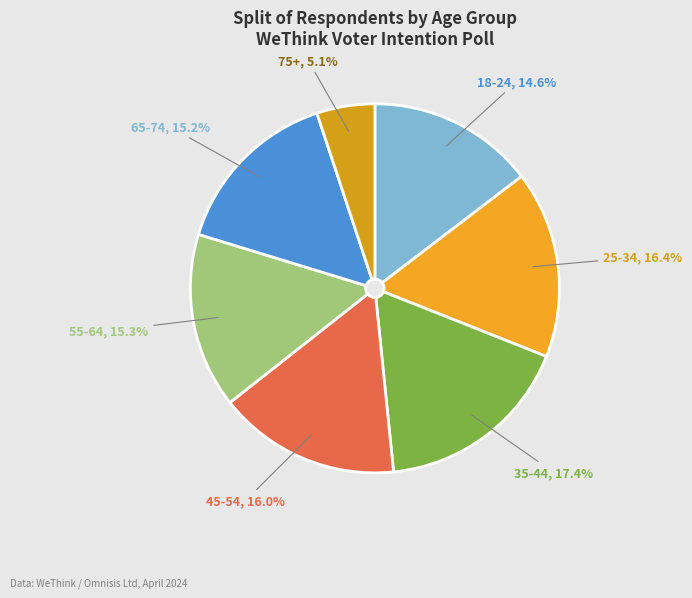

Between 25-34 and 75+, which is larger?

25-34